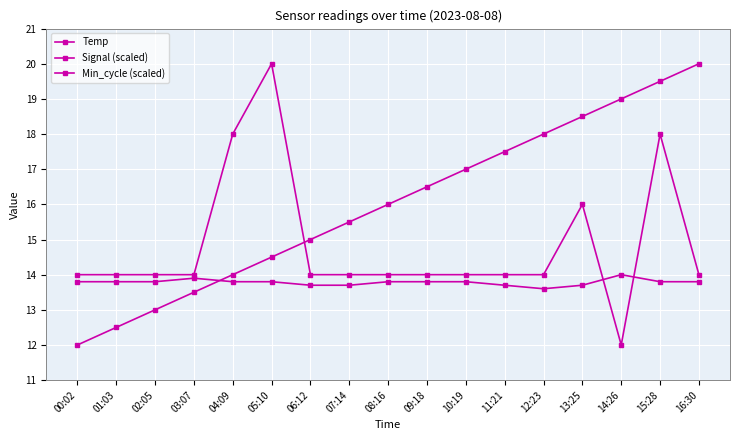

What is the sum of all Temp values?

234.3